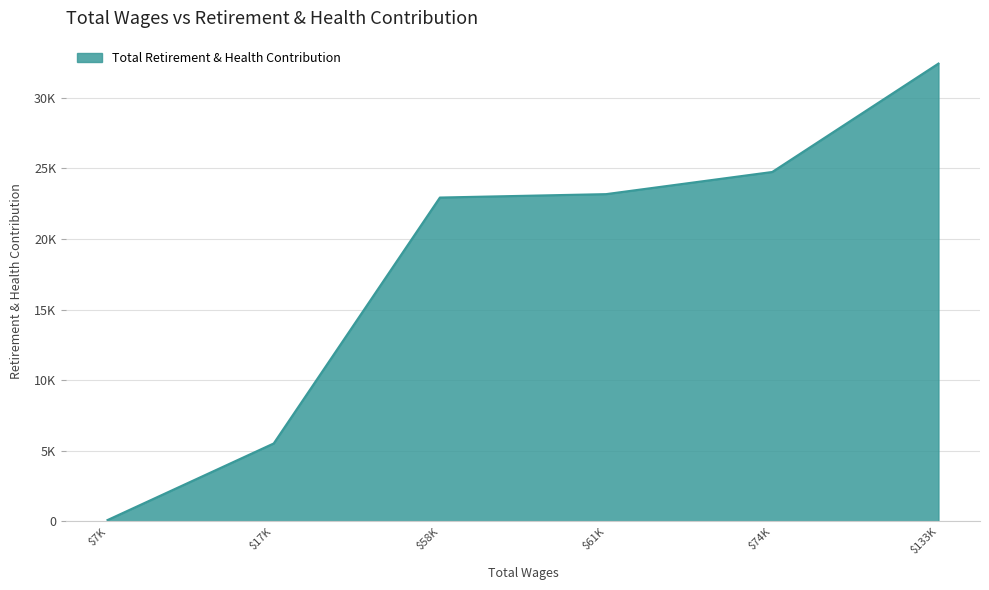

Is this an area chart (filled region under the line)?

Yes